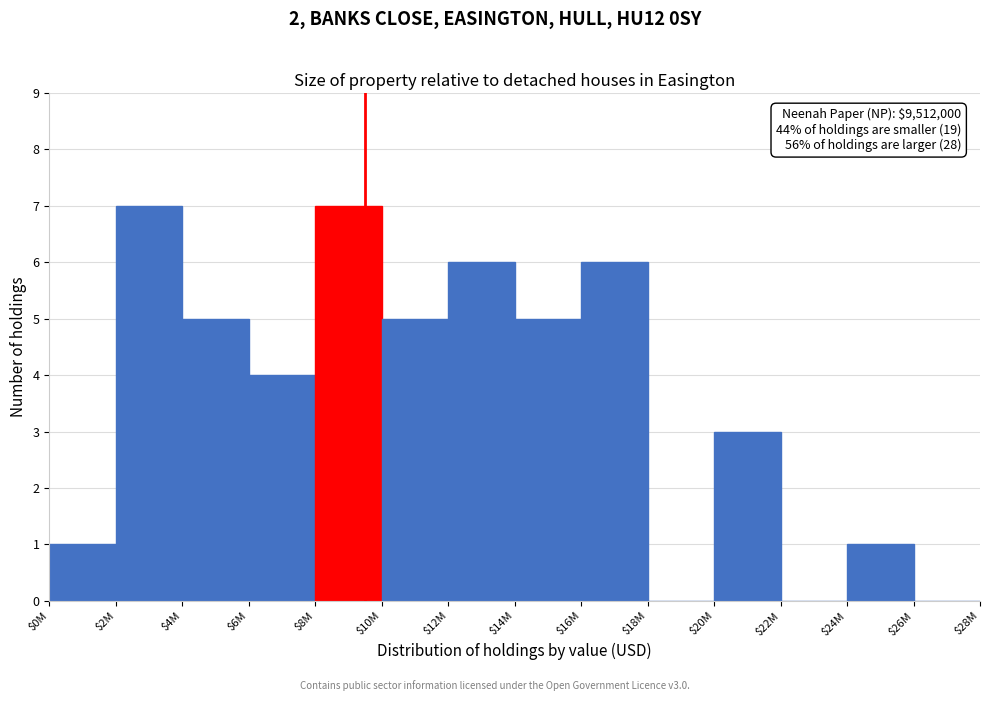

What is the maximum value shown in the chart?

7